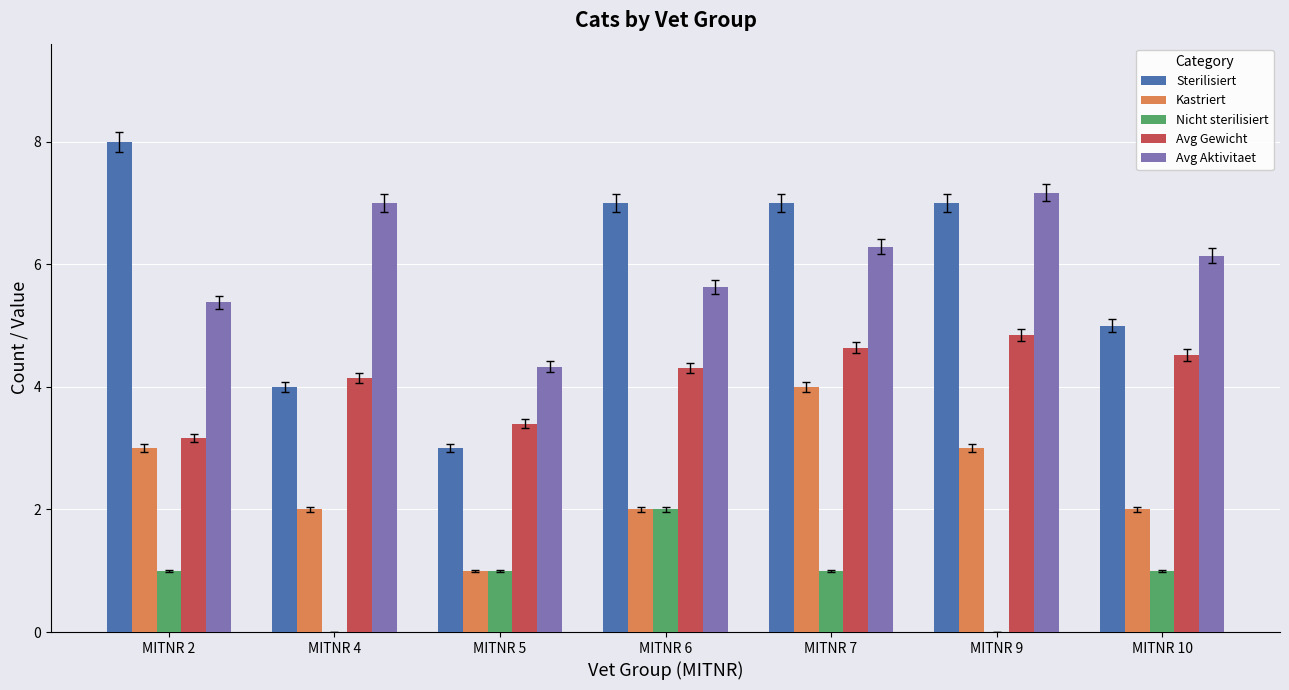

Where is Sterilisiert nearest to the value 5?

MITNR 10